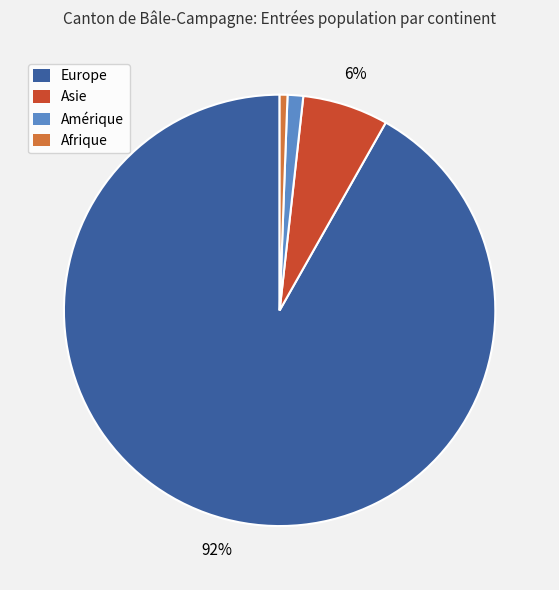

To the nearest percent, what percentage of the pie is Europe?

92%